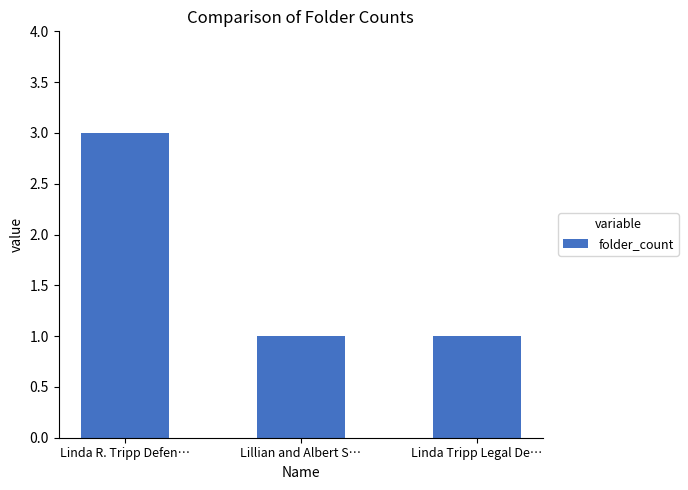

Reading right to left, extract all data points from this chart.

Linda Tripp Legal De…=1	Lillian and Albert S…=1	Linda R. Tripp Defen…=3